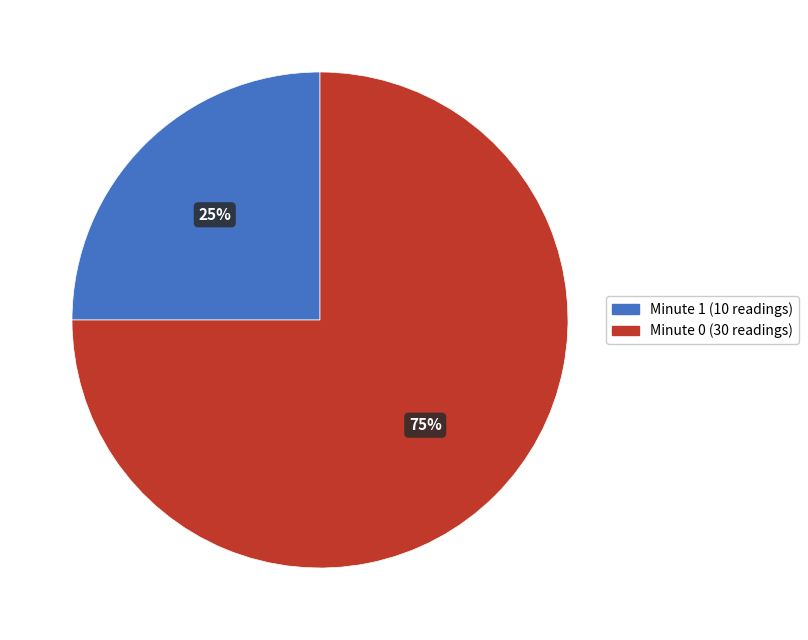

Is there any slice that represents more than half of the pie?

Yes